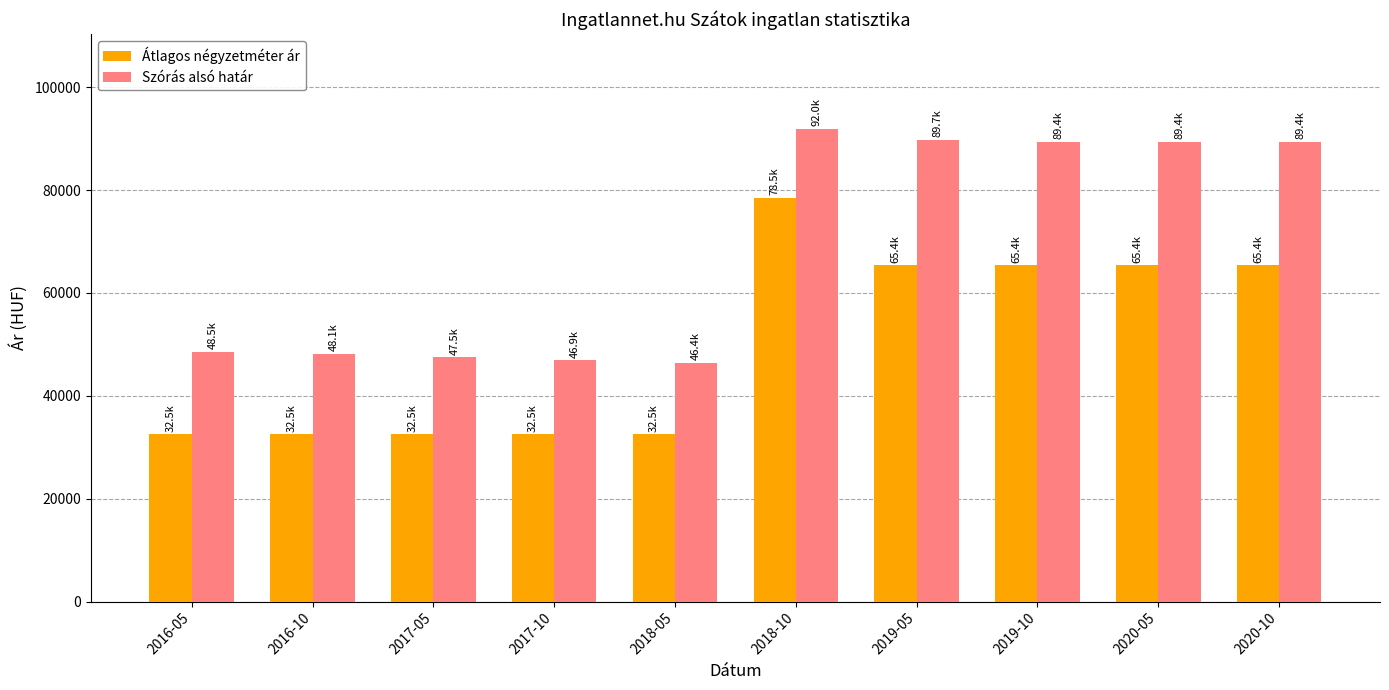

At 2016-10, list the series in order from smallest to largest.

Átlagos négyzetméter ár, Szórás alsó határ